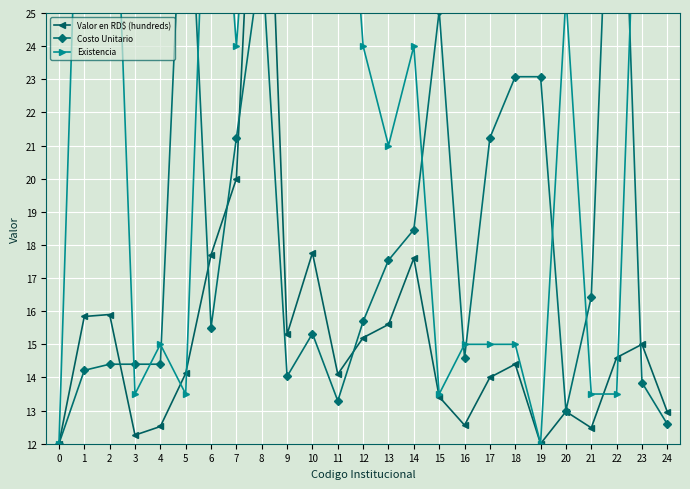

At 2, list the series in order from smallest to largest.

Costo Unitario, Valor en RD$ (hundreds), Existencia